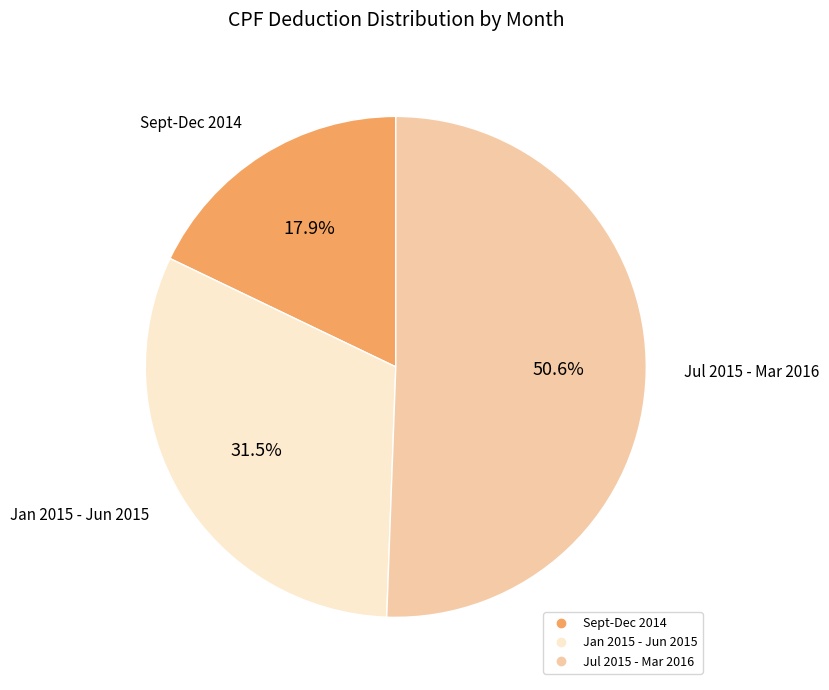

Is there any slice that represents more than half of the pie?

Yes